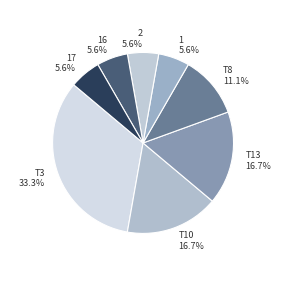

To the nearest percent, what percentage of the pie is T3?

33%